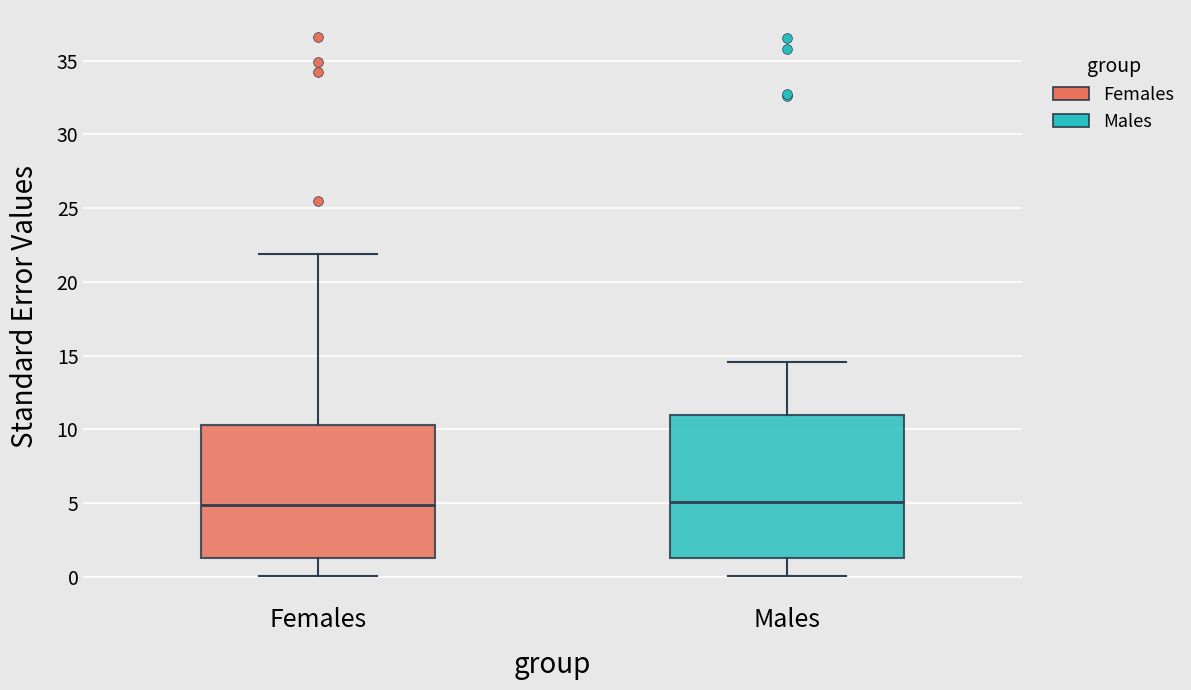

Reading left to right, read every box against the y-axis: the position of its median line, the range the box covers, and the ends of its whiskers. The values are not printed on the chart, so give them approximately, as read against the axis.

Females: median 5.0, box 1.5 to 10.5, whiskers 0.0 to 22.0
Males: median 5.0, box 1.5 to 11.0, whiskers 0.0 to 14.5